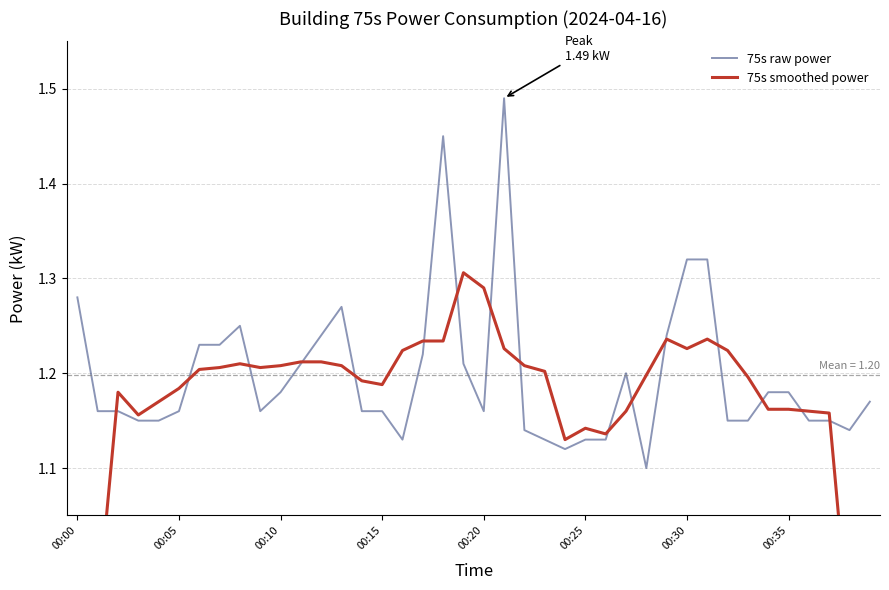

What is the label of the 12th point from the left?

11